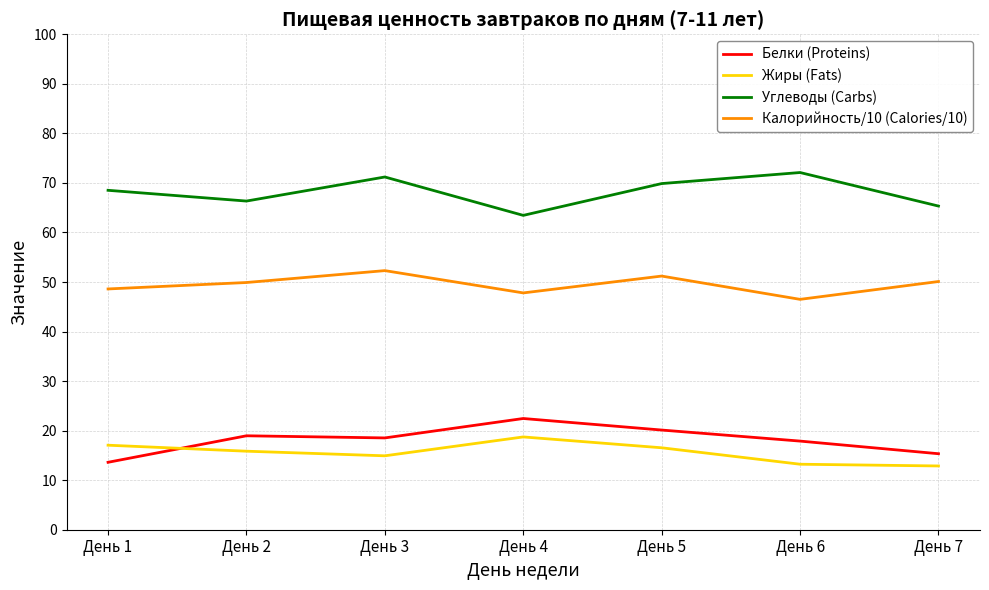

True or false: Жиры (Fats) and Калорийность/10 (Calories/10) cross at least once.

False